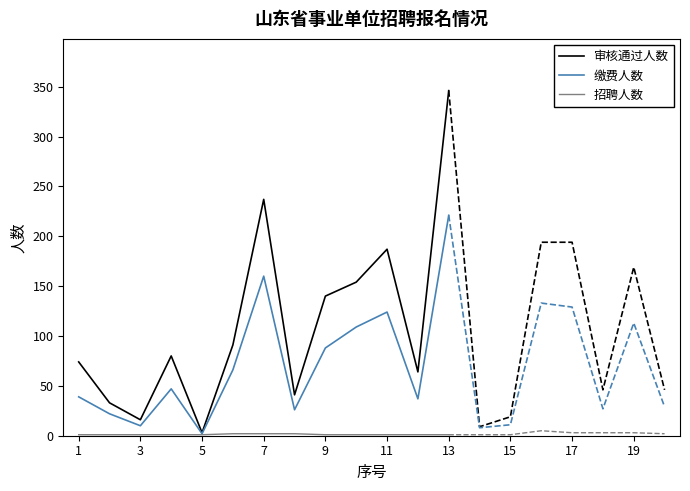

Is it true that 审核通过人数 equals 140 at 9?

True